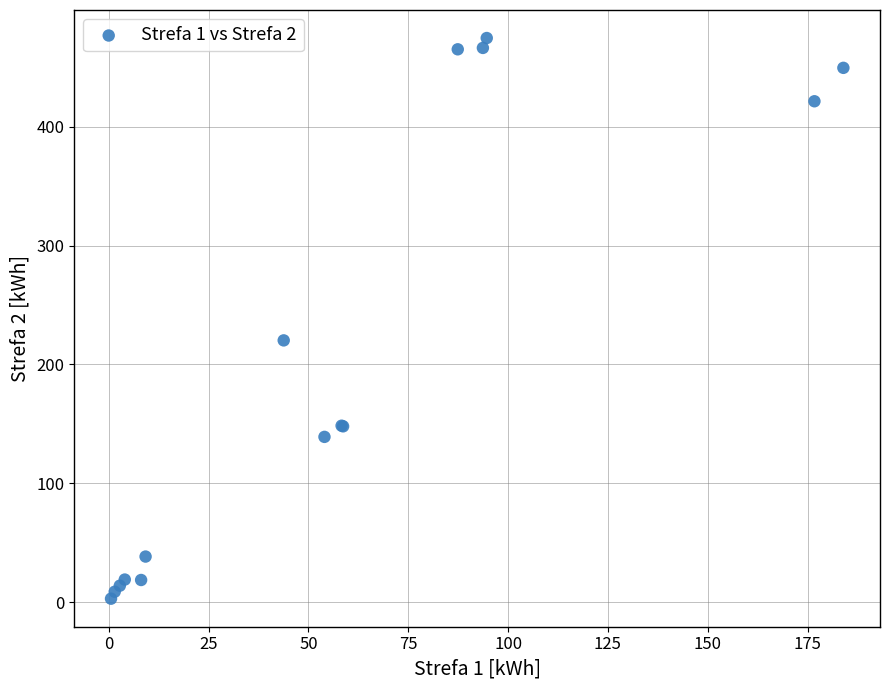

What Y value in the scatter plot is closest to 238?

220.3